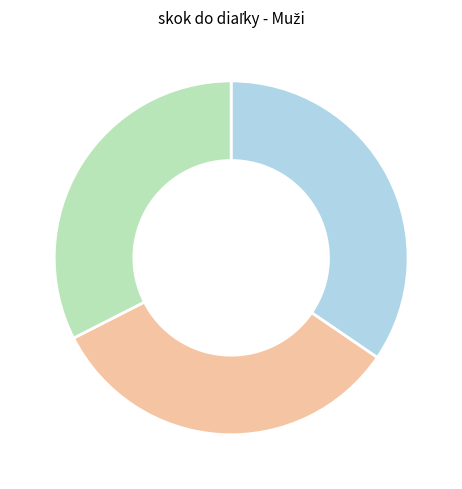

Does any single category account for the majority?

No